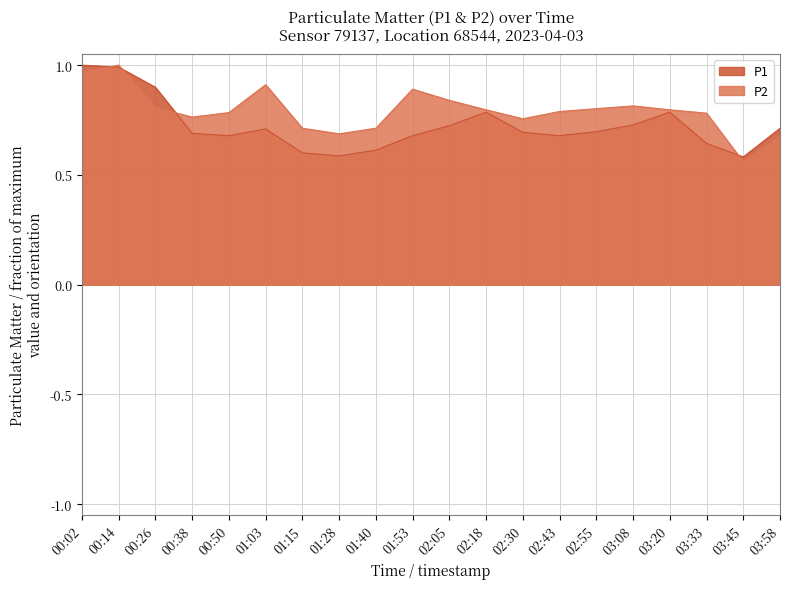

Where is the first local minimum for P1?

00:50